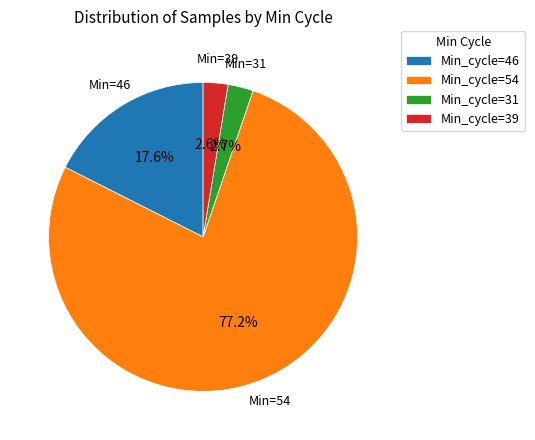

Approximately how many times larger is the value at Min_cycle=31 compared to Min_cycle=39?

1.0